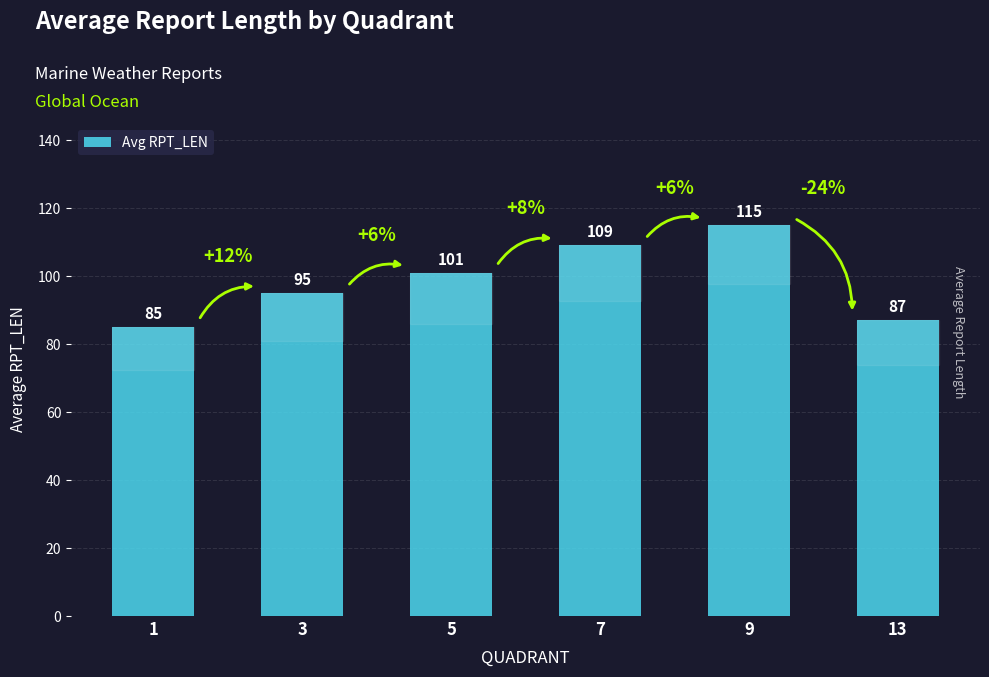

What is the value of the 3rd bar from the left?

101